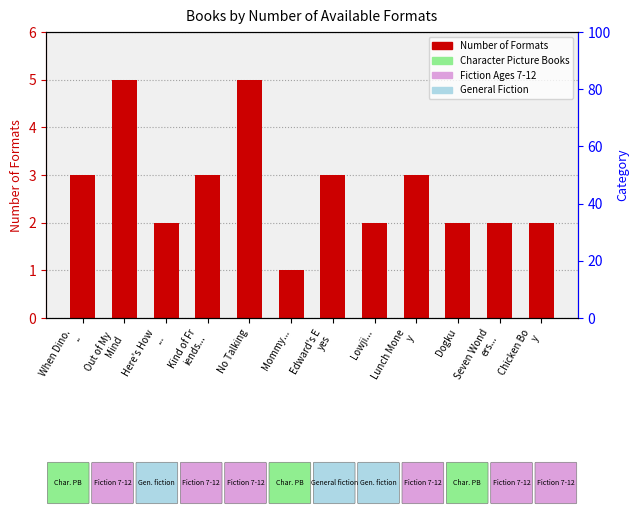

What position from the right is Chicken Bo
y?

1